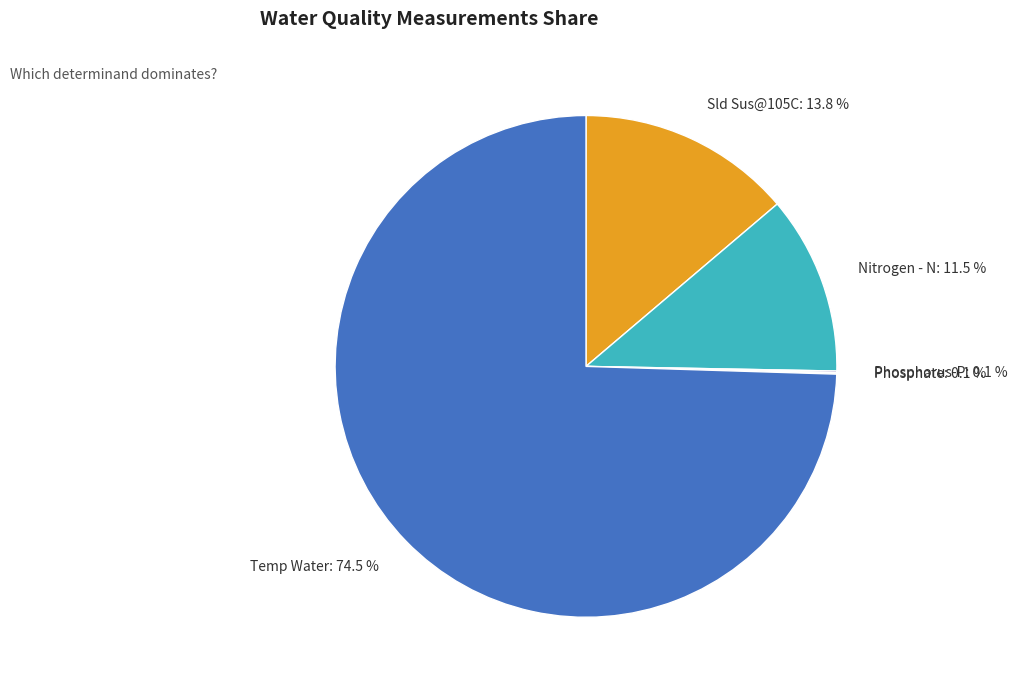

What portion of the pie excludes Sld Sus@105C: 13.8 %?

86.2%